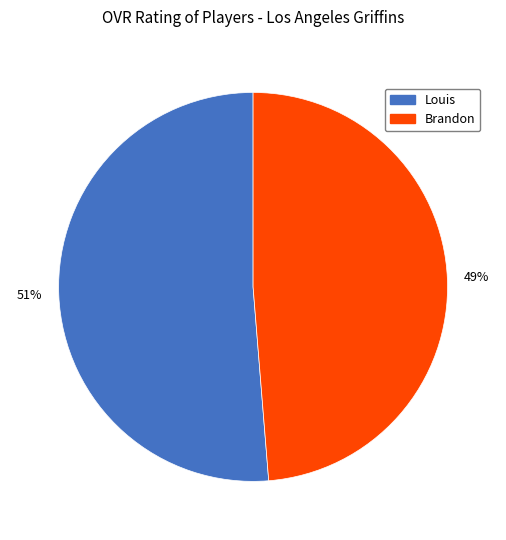

Which category accounts for the majority?

Louis